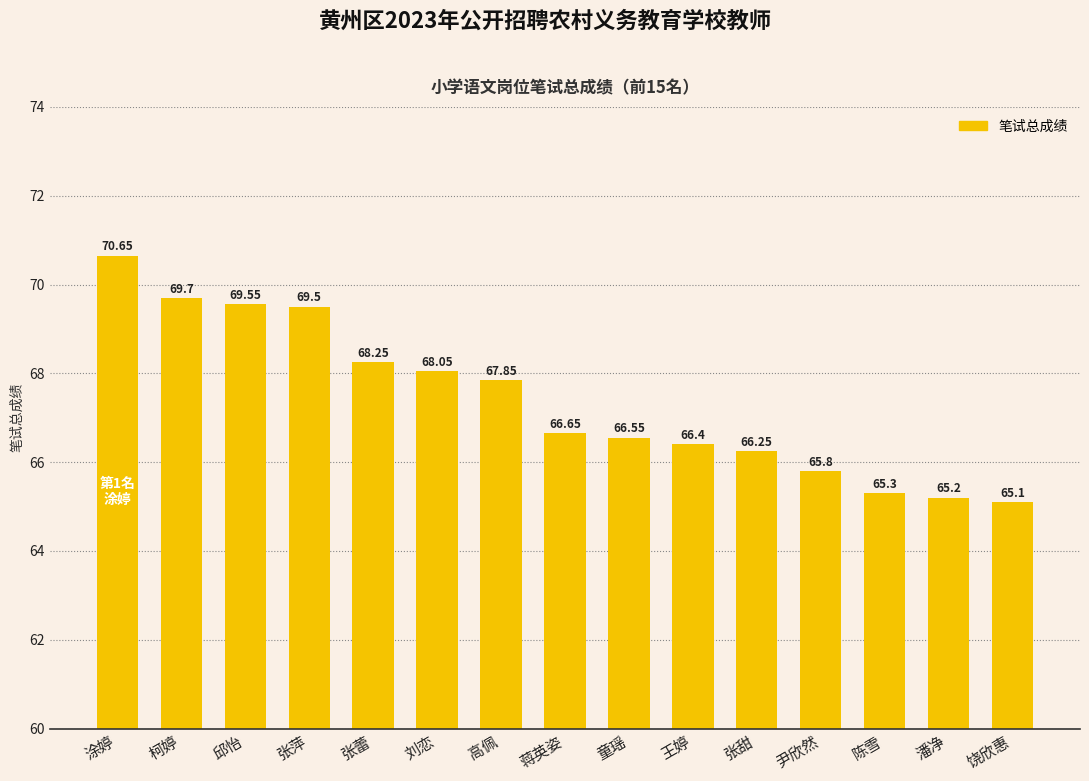

Where is the data nearest to the value 67?

蒋英姿